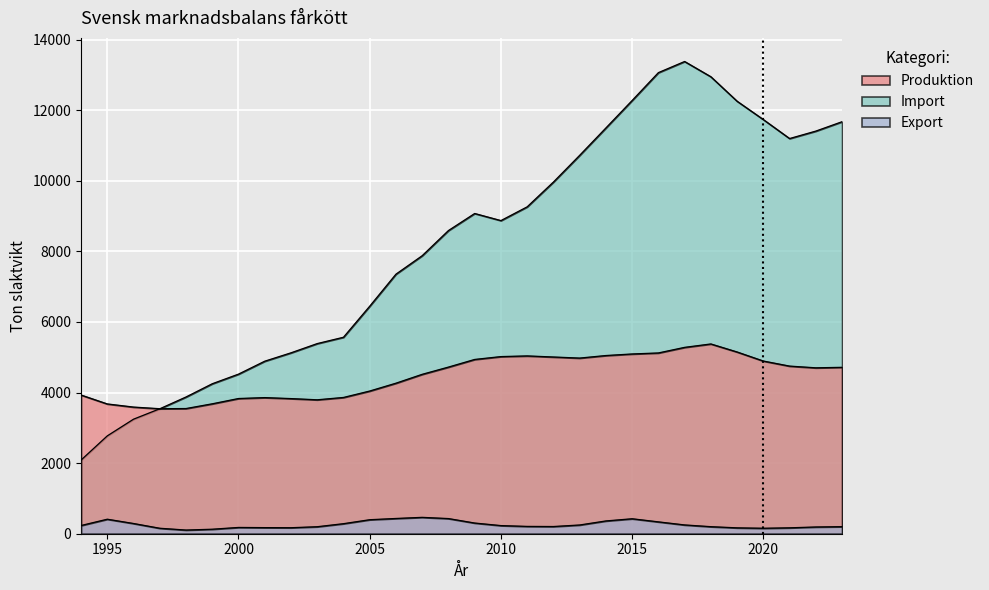

How many lines are shown in the chart?

3